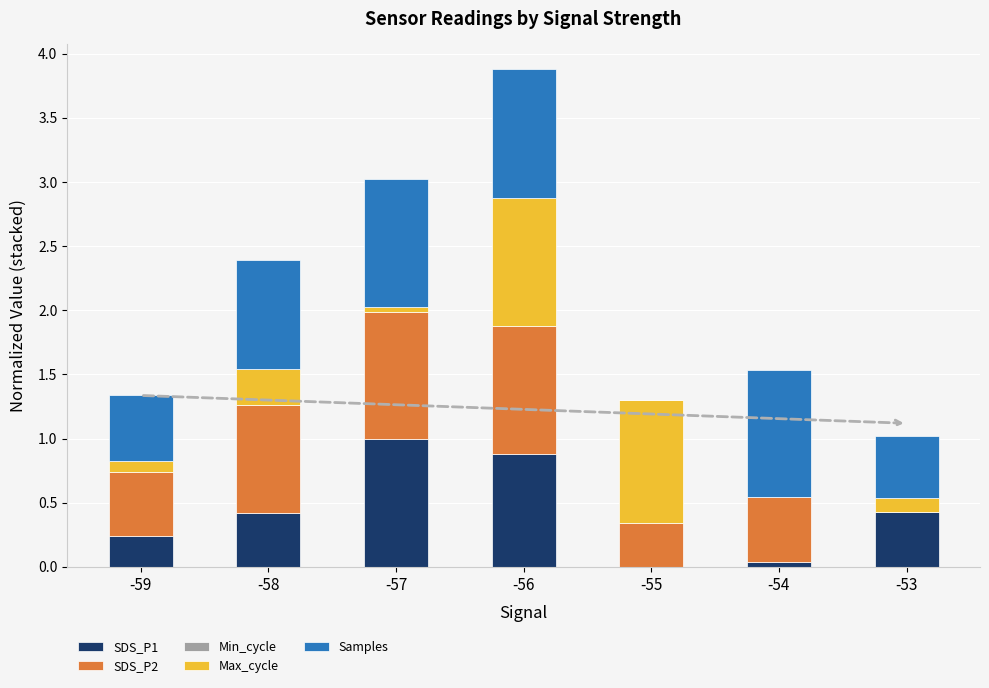

What is the sum of all SDS_P1 values?

3.0